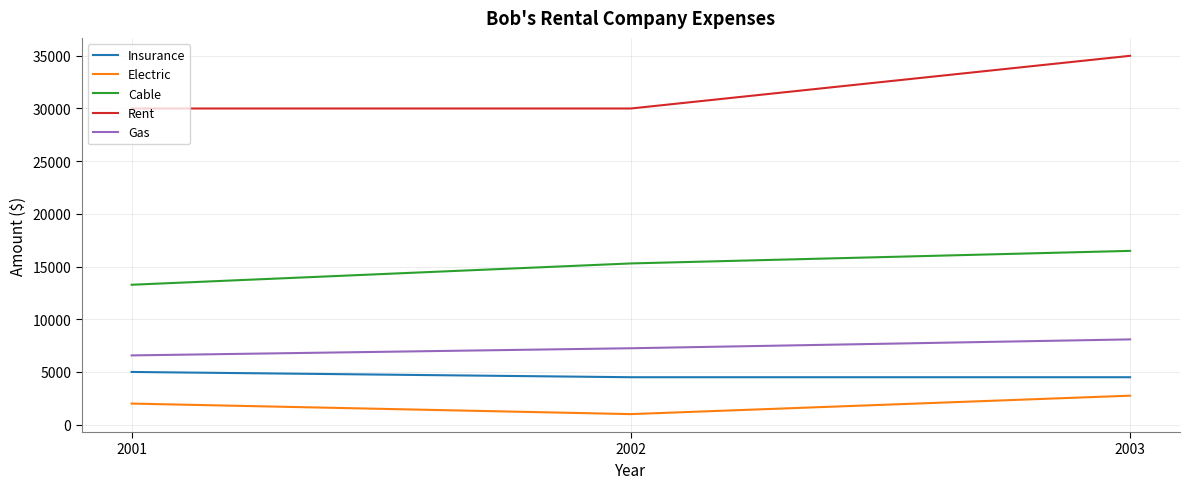

Which series has the widest spread of values?

Rent